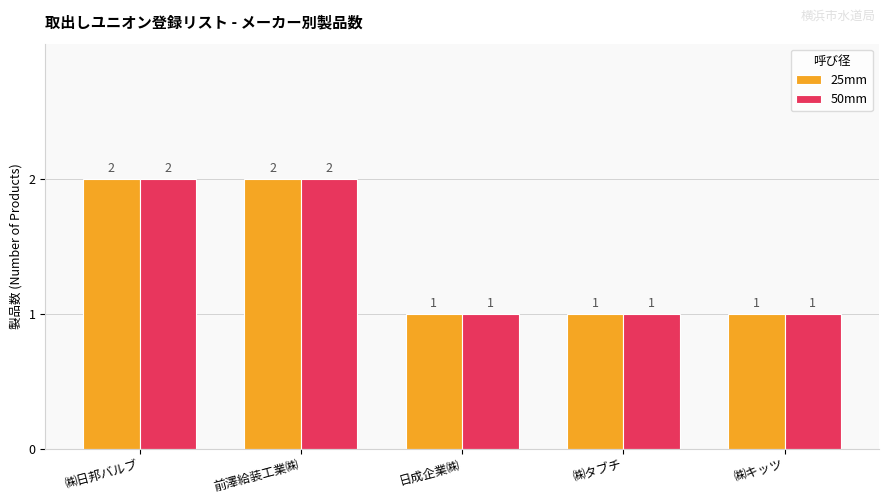

How many bars are there in total?

10